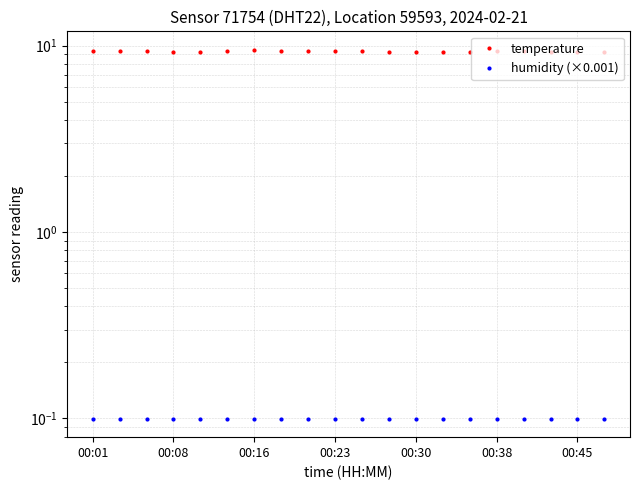

Which series has the largest range (max minus min)?

temperature